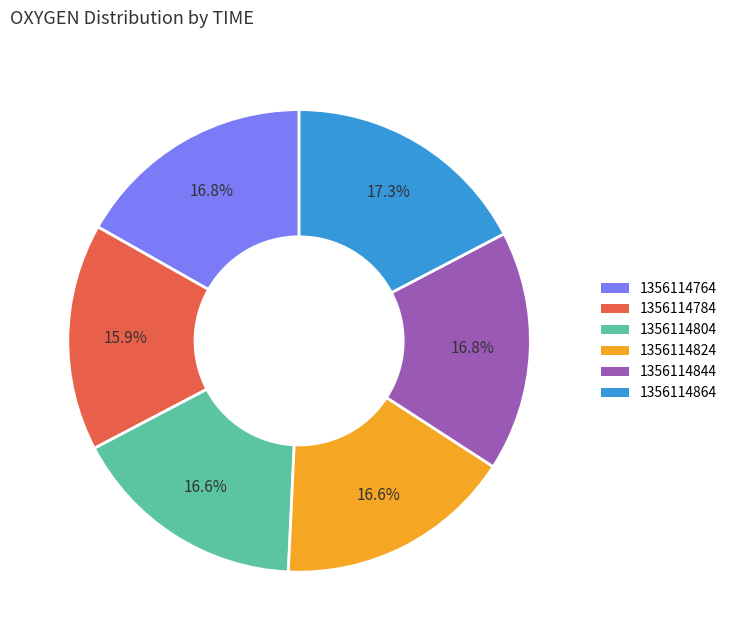

Is it true that 1356114844 is 11% of the pie?

False